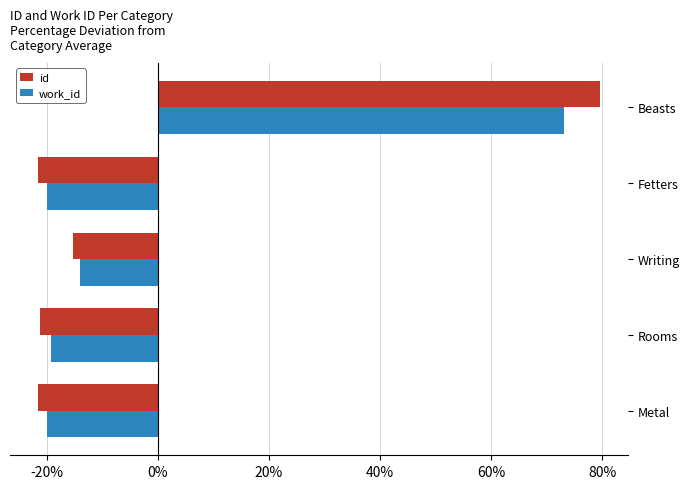

What is the difference between the maximum and minimum values in the id series?

101.1